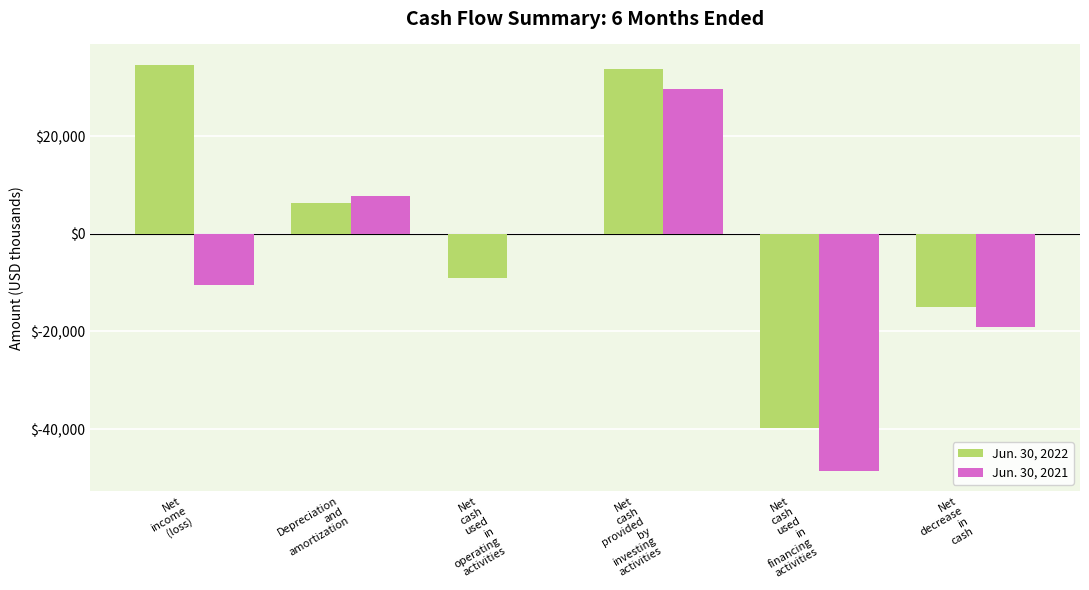

Where is Jun. 30, 2021 nearest to the value -9462?

Net
income
(loss)